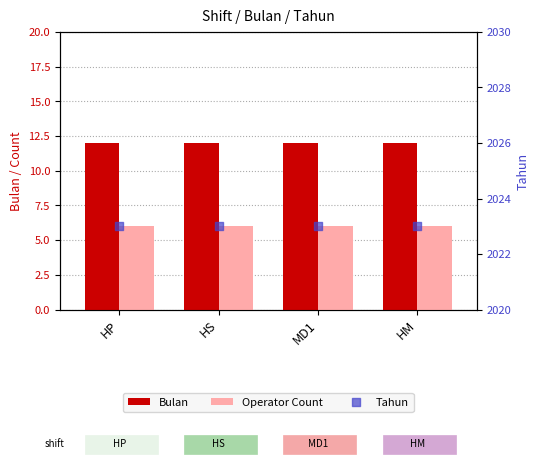

Which series reaches the maximum Y coordinate?

Tahun